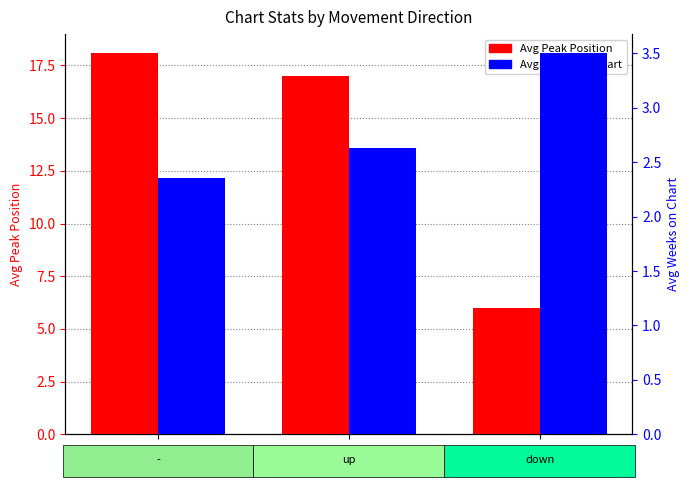

Reading right to left, transcribe all the data shown in this chart.

Avg Peak Position: 6.0	17.0	18.1
Avg Weeks on Chart: 3.5	2.6	2.4